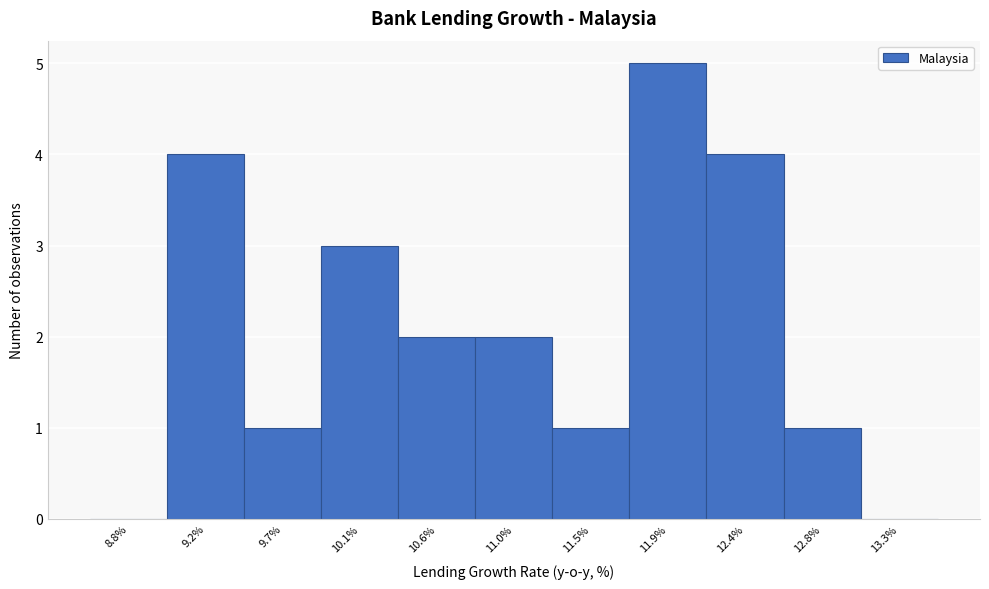

Reading left to right, list every bar in this chart as the range it spans on the x-axis followed by its height. Neither the bar edges nor the heights are printed on the chart, so give them approximately, as read against the axes.

8.57 to 9.02: 0
9.02 to 9.47: 4
9.47 to 9.92: 1
9.92 to 10.37: 3
10.37 to 10.82: 2
10.82 to 11.27: 2
11.27 to 11.72: 1
11.72 to 12.17: 5
12.17 to 12.62: 4
12.62 to 13.07: 1
13.07 to 13.52: 0